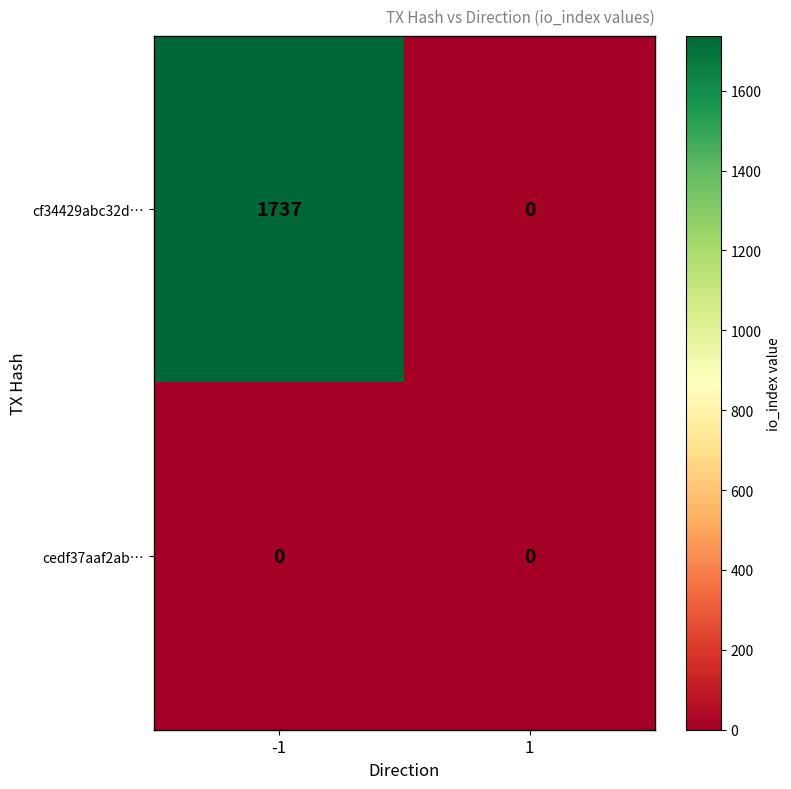

Rank the categories by cf34429abc32d… value from highest to lowest.

-1, 1